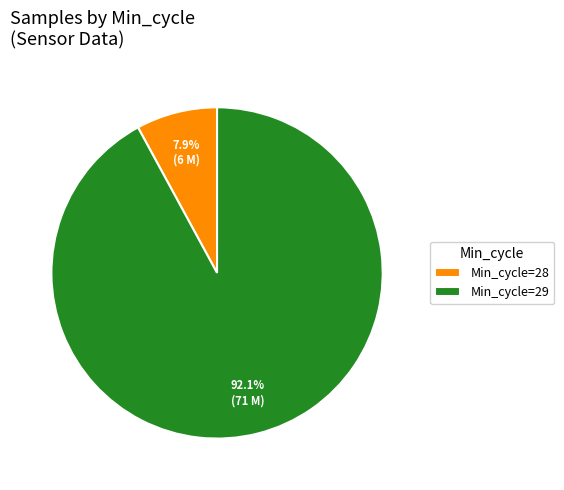

Combined, what portion of the pie is Min_cycle=29 and Min_cycle=28?

100.0%